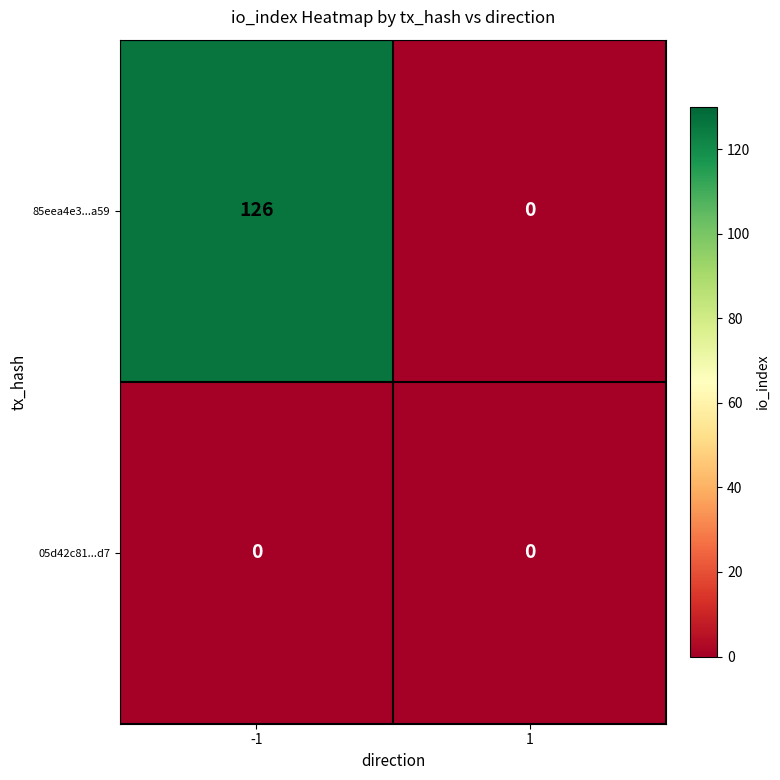

Rank the series by their maximum value, from highest to lowest.

85eea4e3...a59, 05d42c81...d7